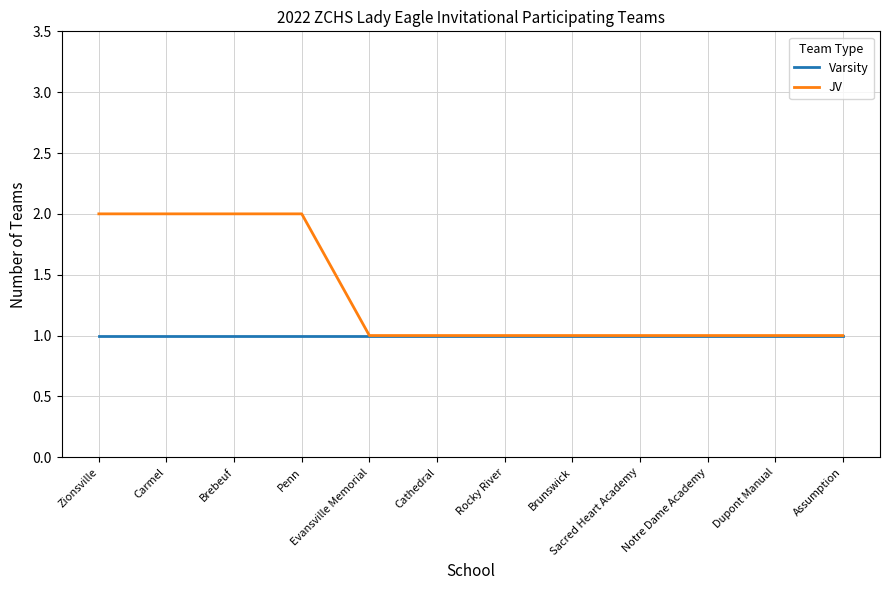

What is the total value across all series at Penn?

3